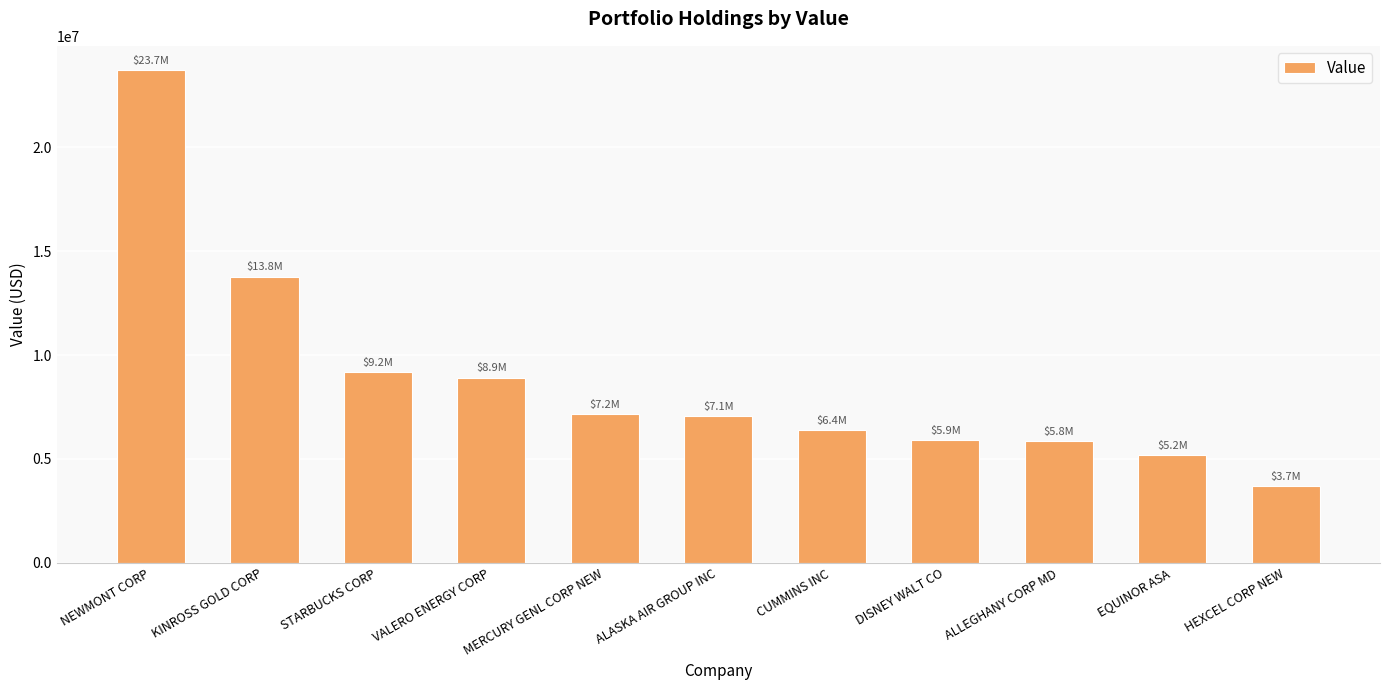

How many data points are less than 7071000?

5